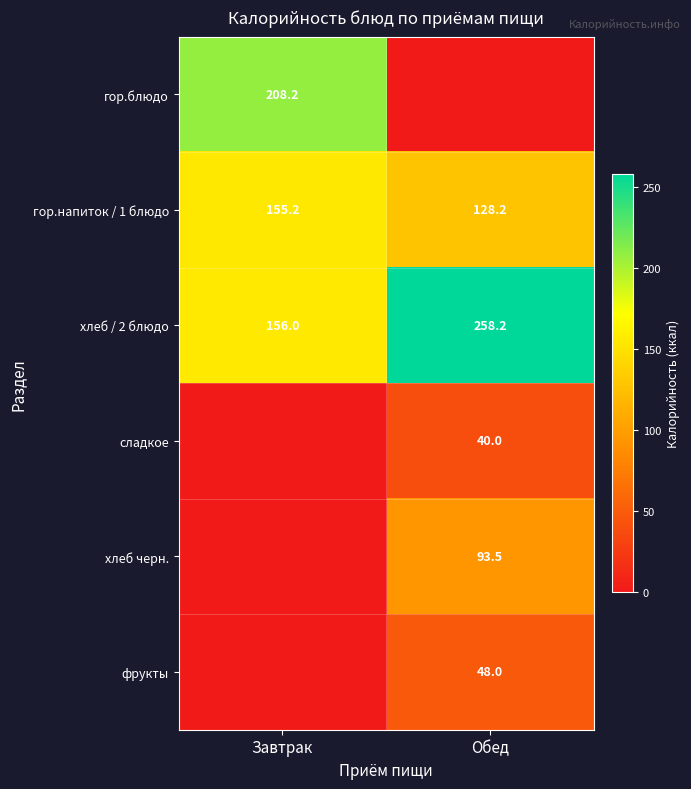

Which category has the lowest value in the хлеб / 2 блюдо series?

Завтрак